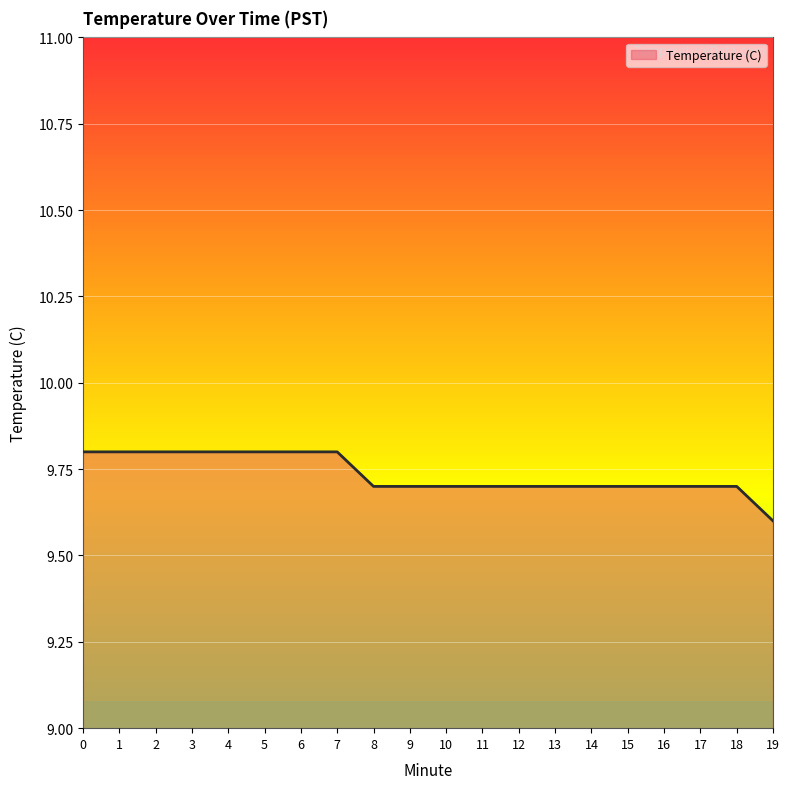

Reading left to right, list all the values displayed in this chart.

9.8	9.8	9.8	9.8	9.8	9.8	9.8	9.8	9.7	9.7	9.7	9.7	9.7	9.7	9.7	9.7	9.7	9.7	9.7	9.6